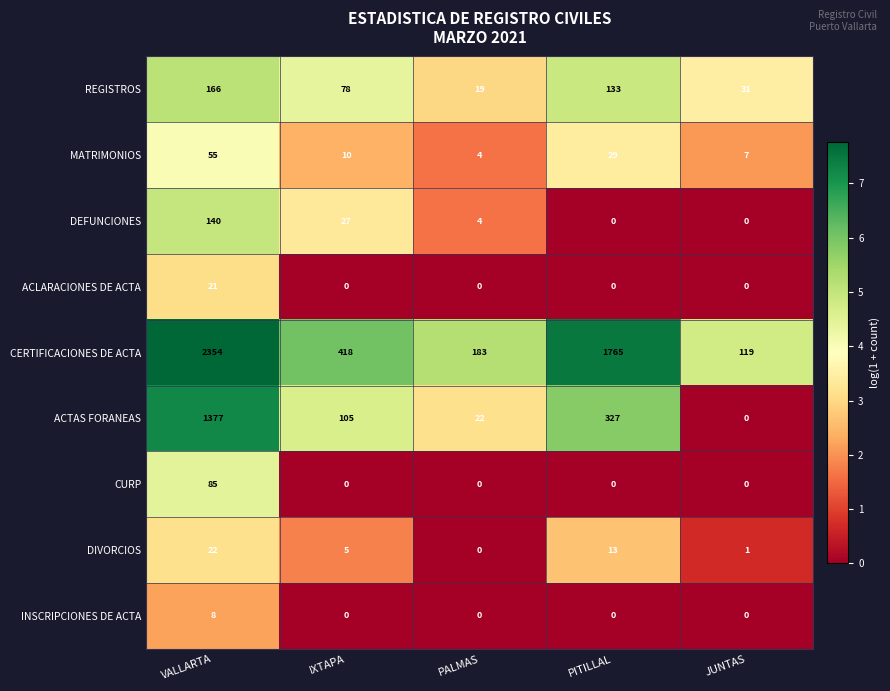

What is the difference between the maximum and minimum values in the REGISTROS series?

147